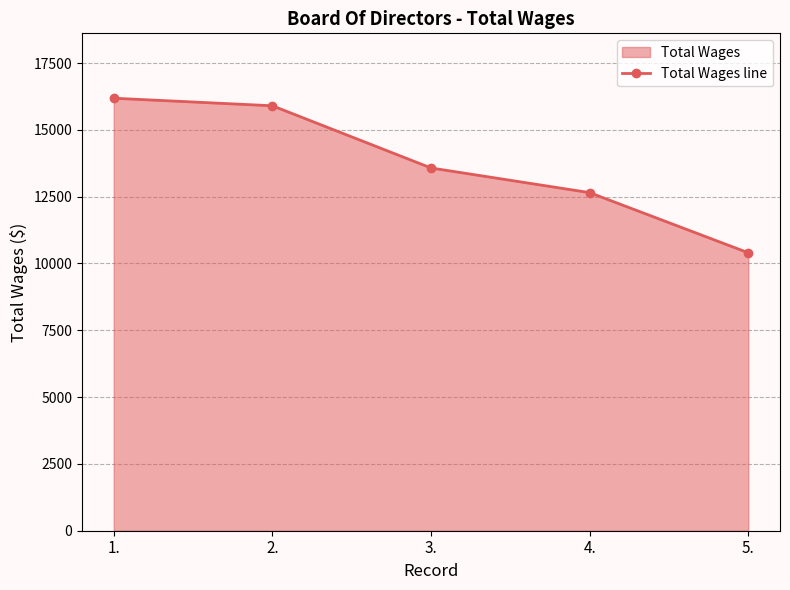

At which label is the value closest to 13292?

3.